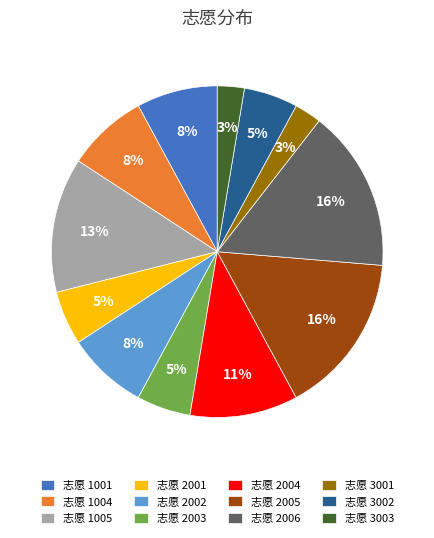

Between 志愿 2001 and 志愿 1005, which is larger?

志愿 1005